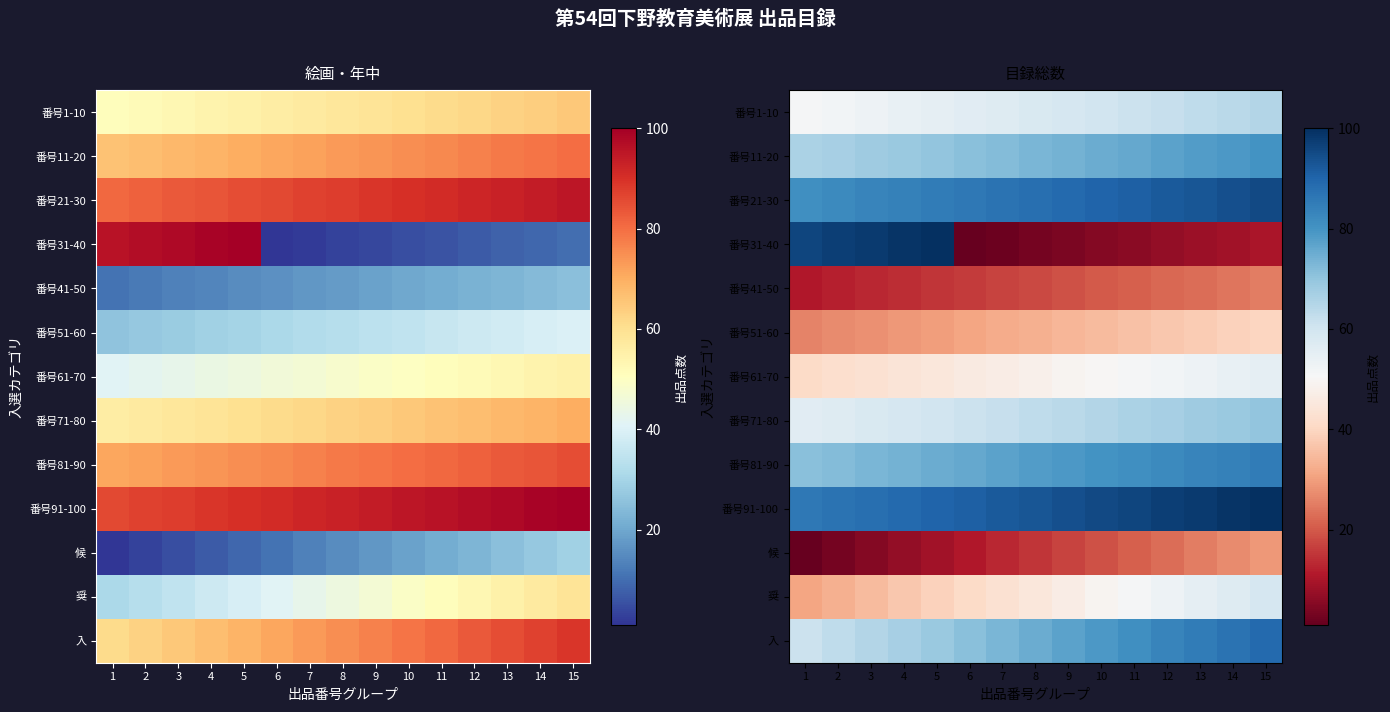

Count the number of categories in the chart.

15